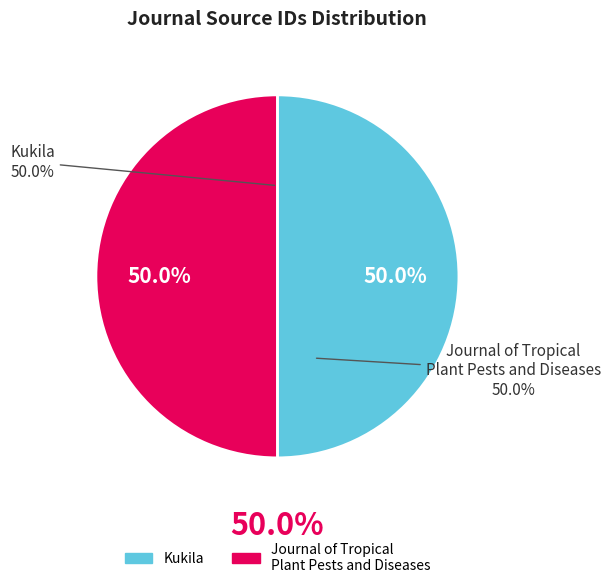

Which category has the biggest portion of the pie?

Journal of Tropical
Plant Pests and Diseases